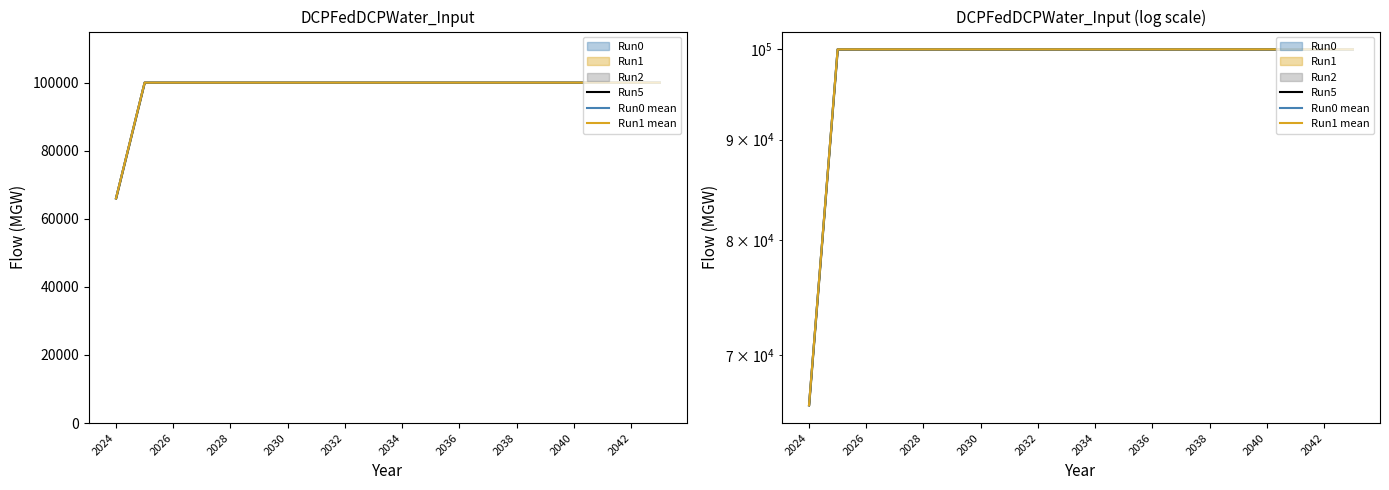

What is the sum of all Run0 mean values?

1966000